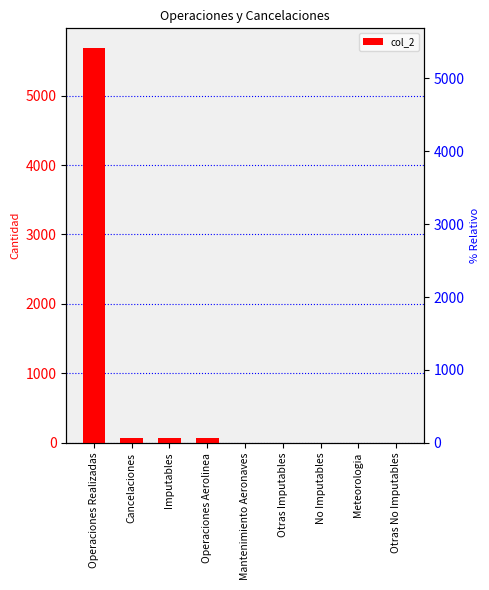

What is the maximum value shown in the chart?

5683